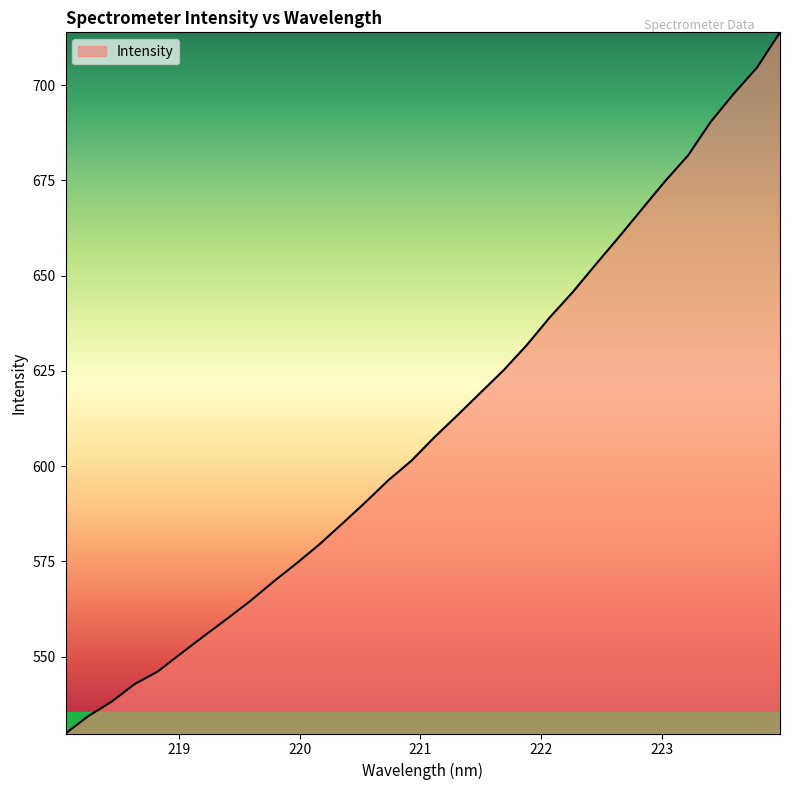

What is the difference between the maximum and minimum values?

184.0